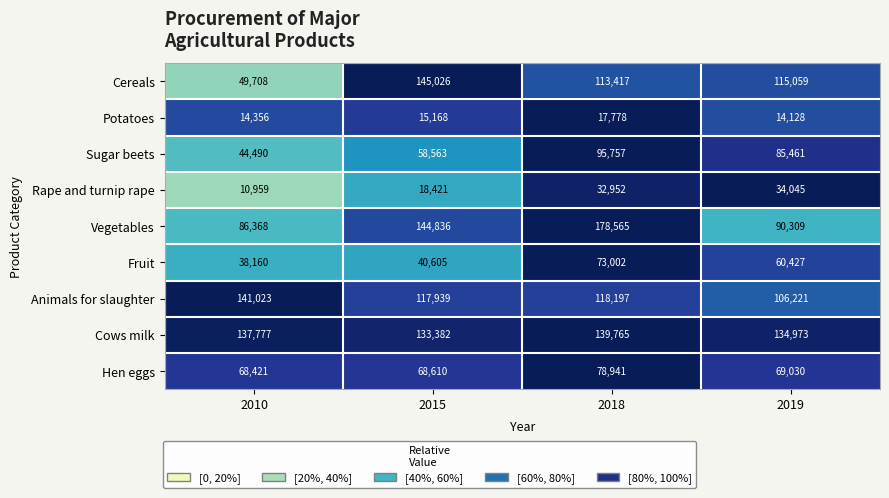

Which label corresponds to the smallest value in the chart?

2010